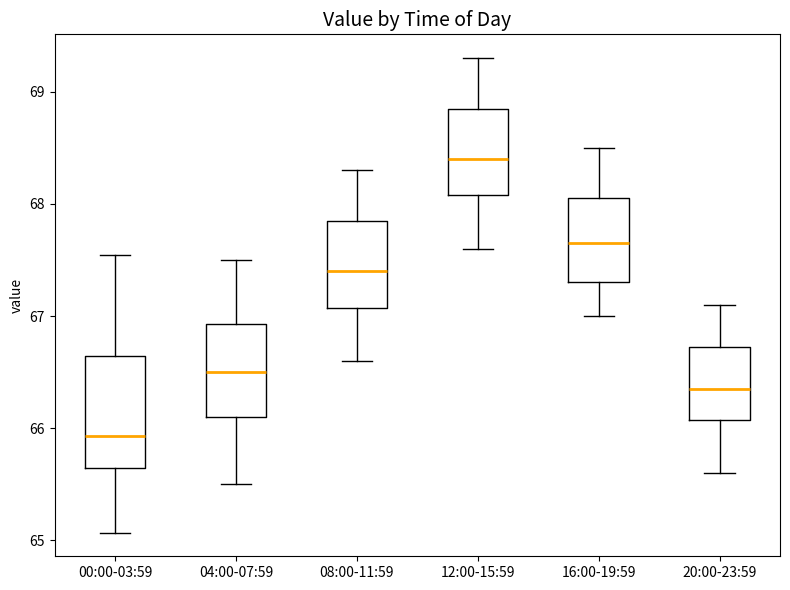

Where does the upper whisker of the box for 04:00-07:59 end on the y-axis? The values are not printed on the chart, so give them approximately, as read against the axis.

67.5